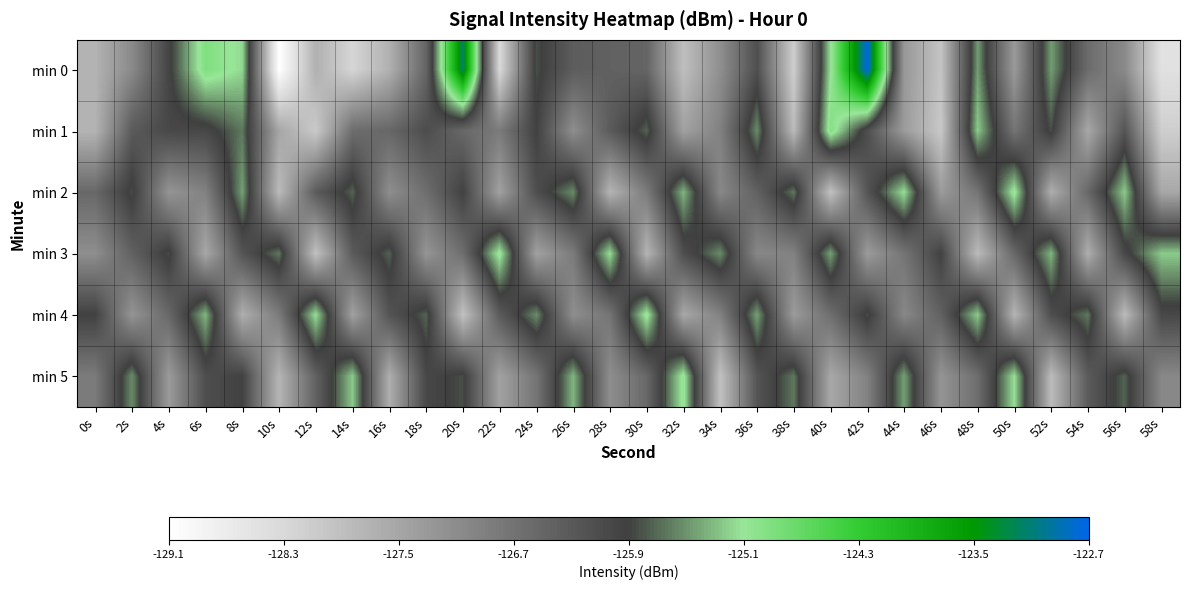

At which category is the sum across all series the highest?

42s